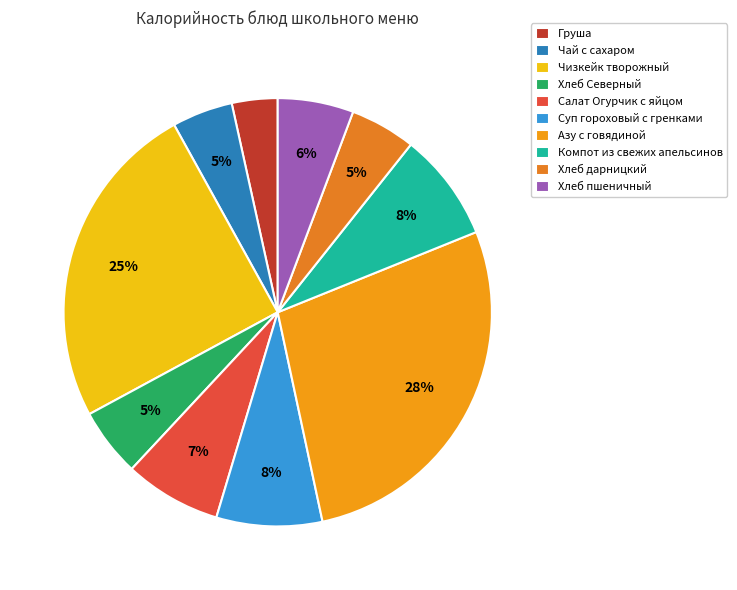

Do Компот из свежих апельсинов and Суп гороховый с гренками together represent more than half of the pie?

No